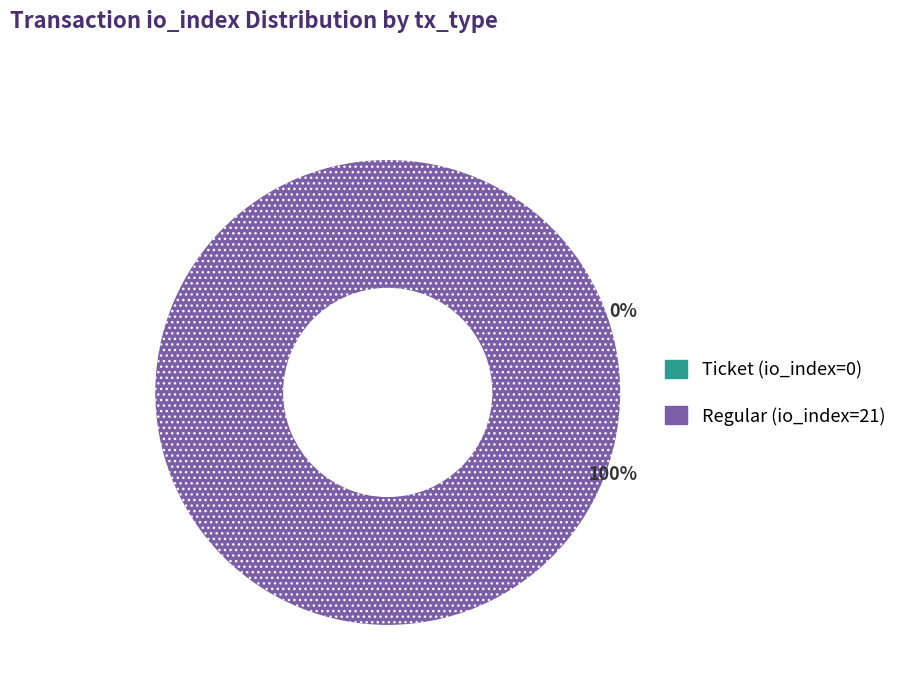

Which slice is the largest?

Regular (io_index=21)